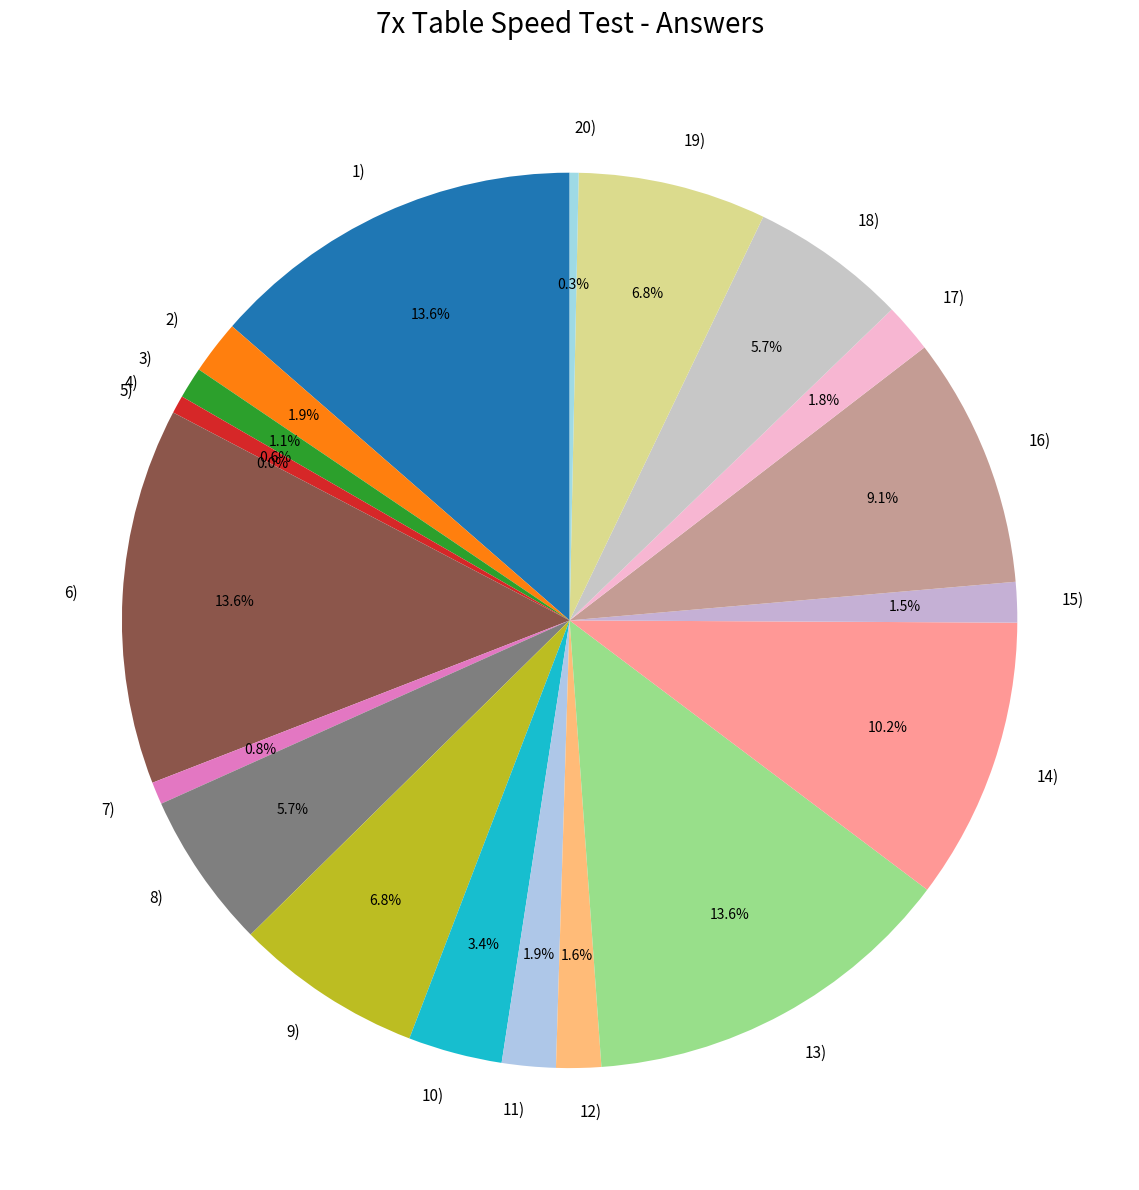

Which slice is the largest?

1)